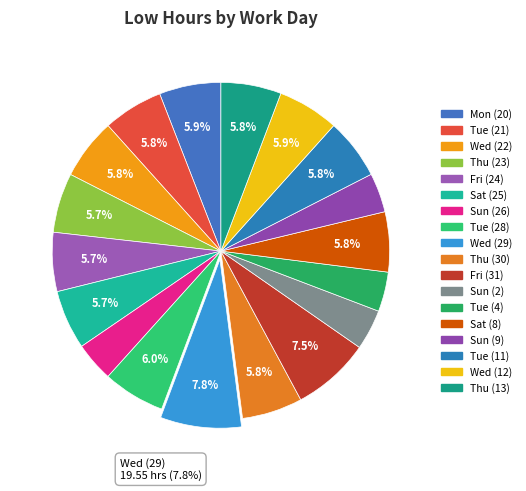

Which slice is the smallest?

Sun (9)